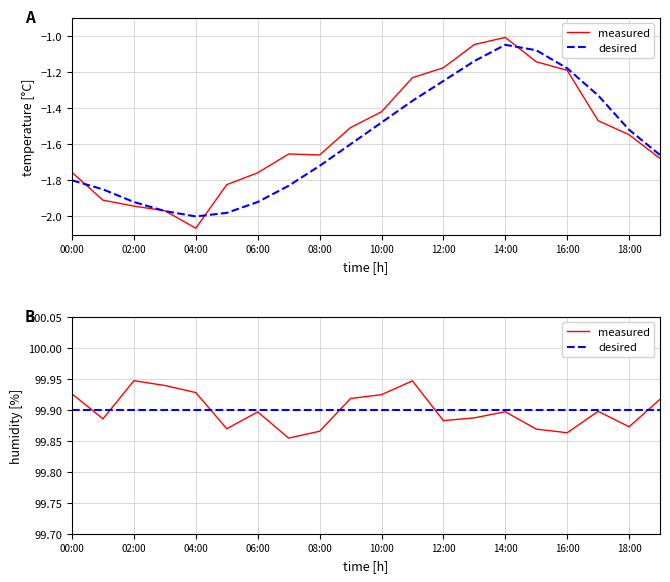

How many times do desired and measured cross each other?

6